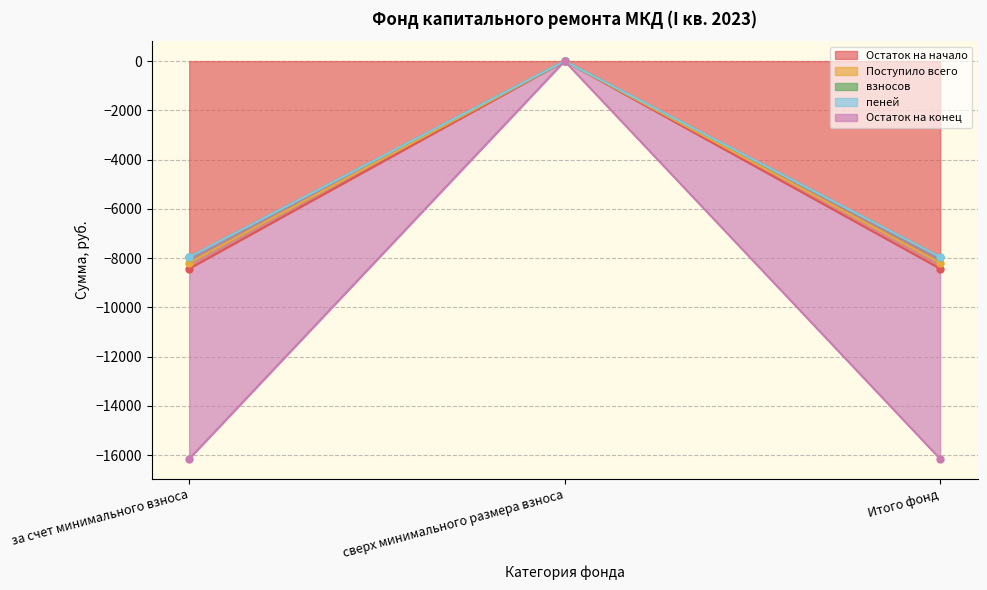

How many data points does each series have?

3